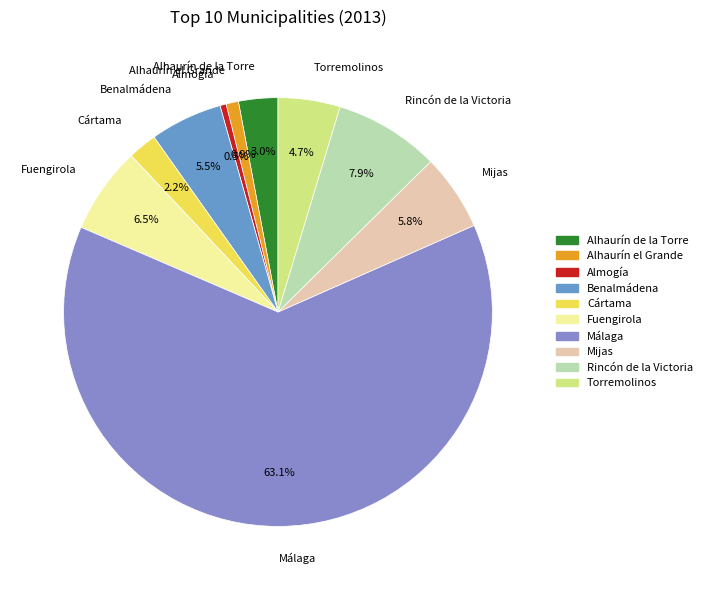

What is the largest slice in the pie chart?

Málaga